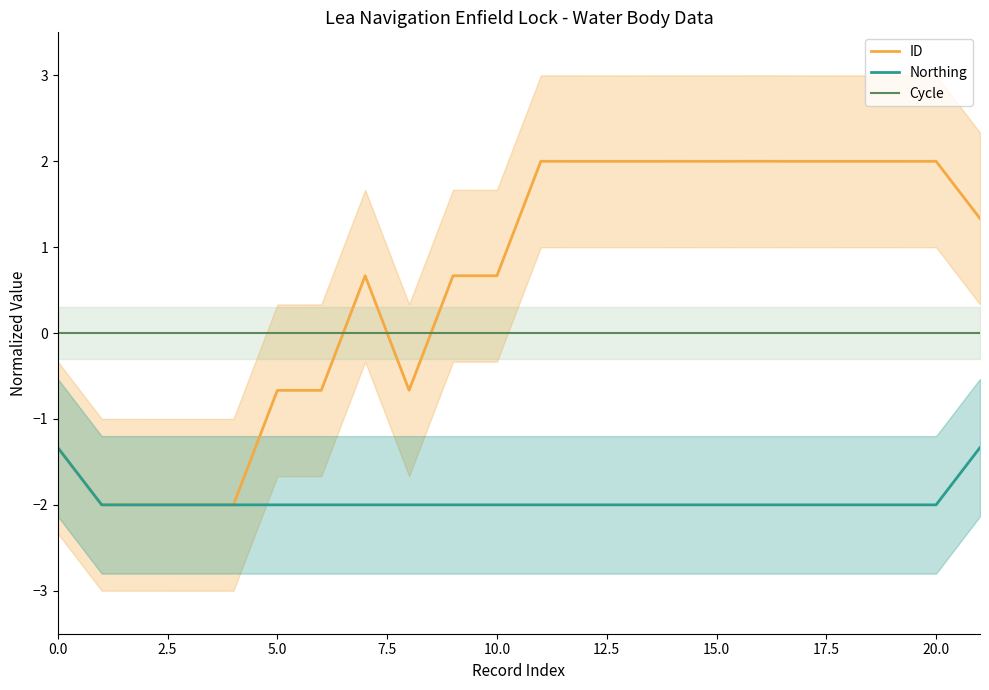

How many lines are shown in the chart?

3